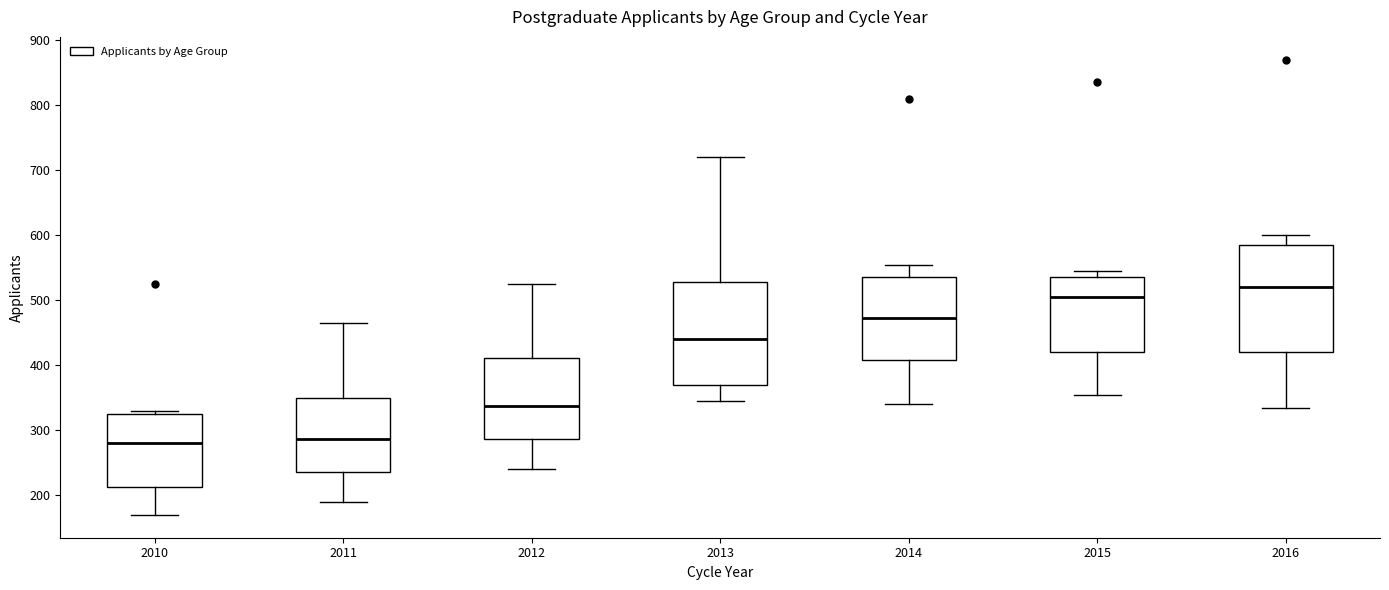

Where is the lower edge of the box at x = 2013 on the y-axis? The values are not printed on the chart, so give them approximately, as read against the axis.

370